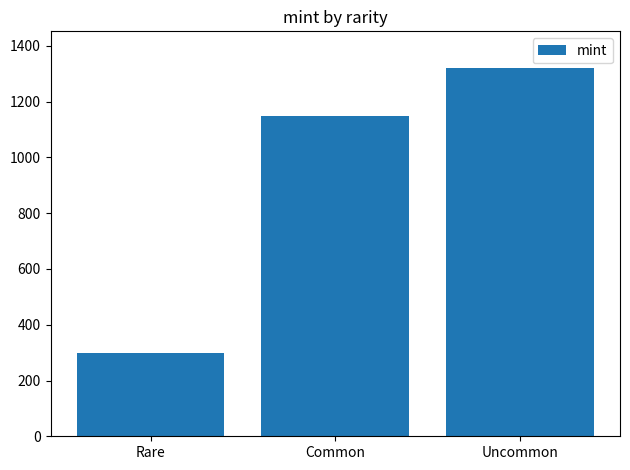

Rank the categories by value from lowest to highest.

Rare, Common, Uncommon